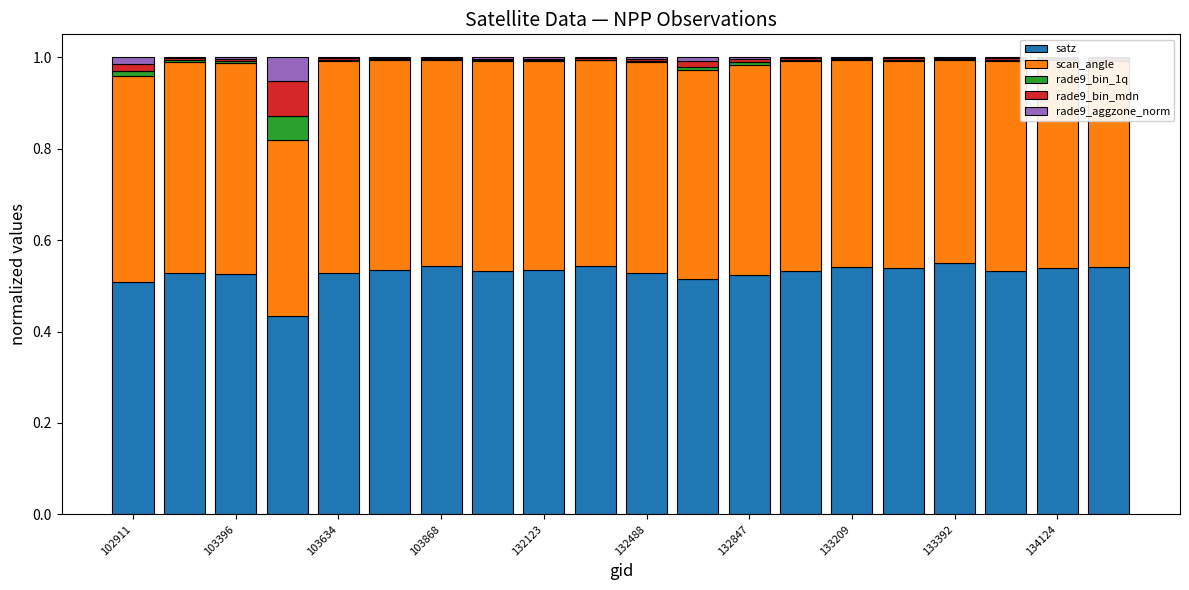

What position from the right is 132847?

8